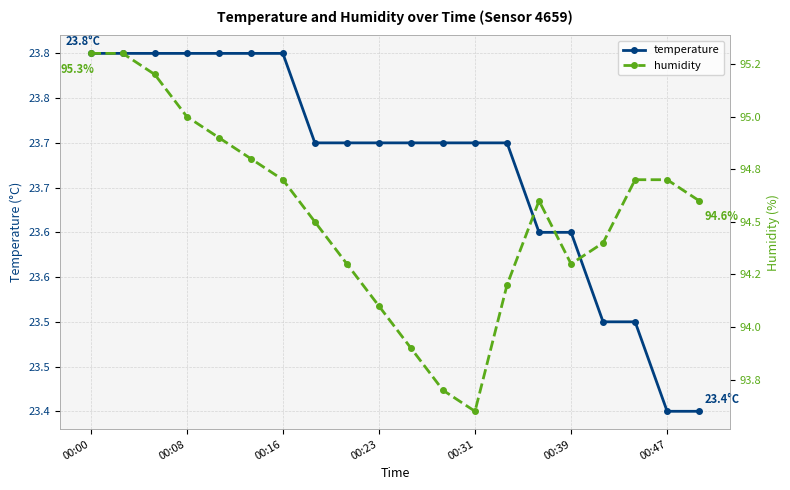

Between 10 and 14, which is larger?

10